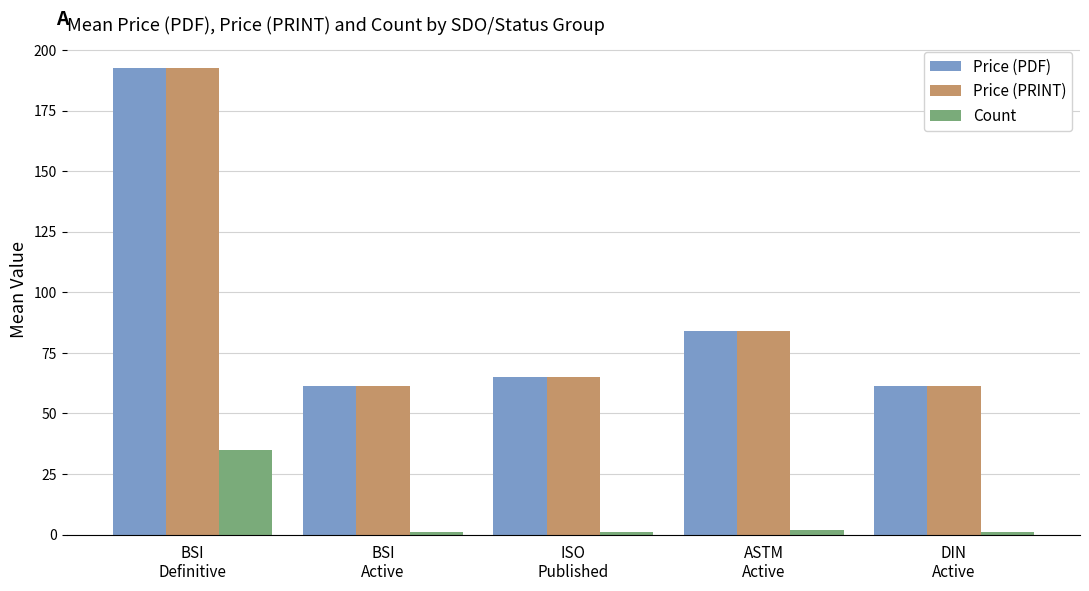

What is the label of the 3rd bar from the left?

ISO
Published